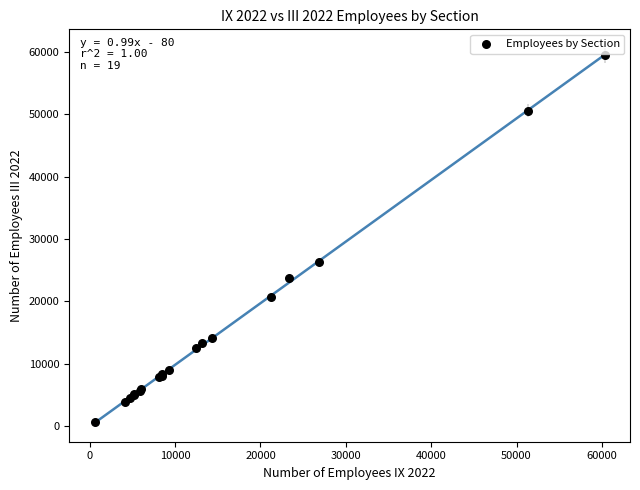

What Y value in the scatter plot is closest to 29999?

26303